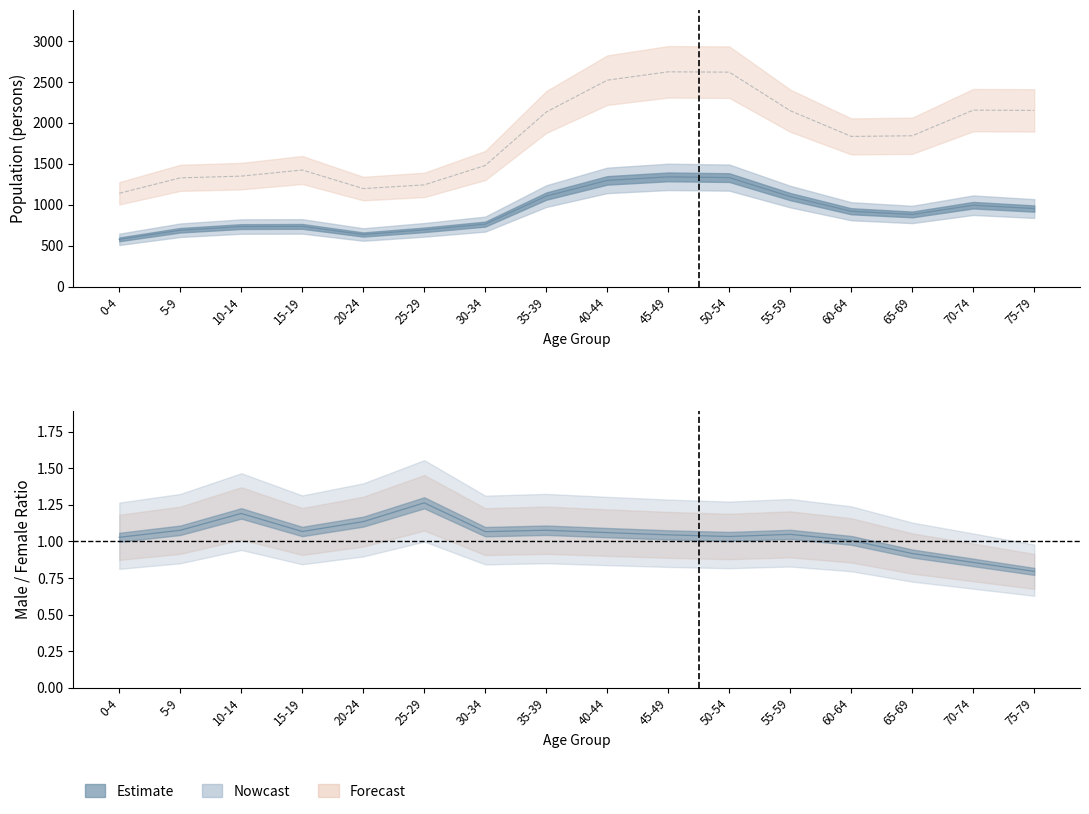

At which category does Male reach its first local valley?

20-24